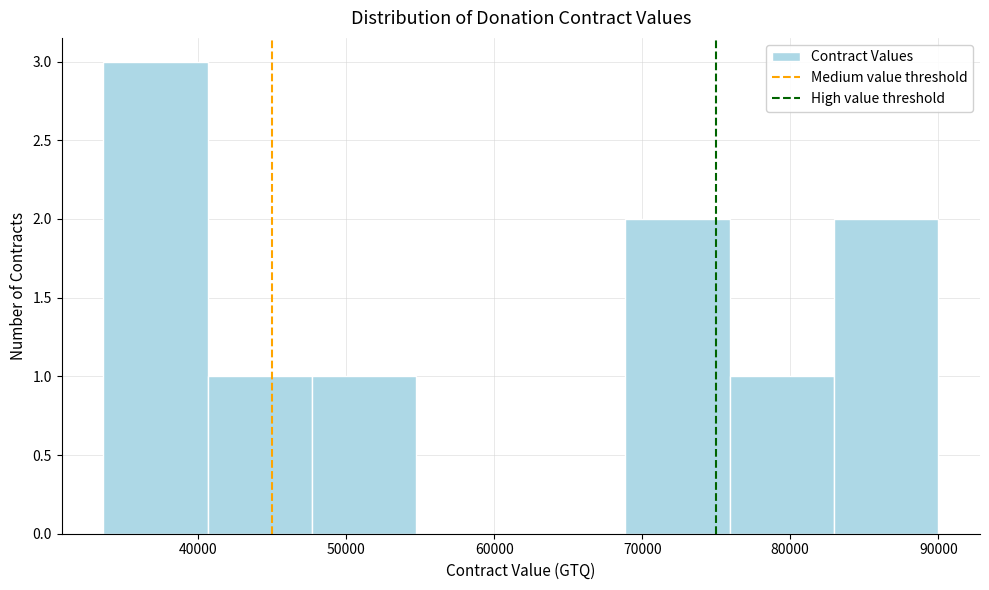

Reading left to right, list every bar in this chart as the range it spans on the x-axis followed by its height. Neither the bar edges nor the heights are printed on the chart, so give them approximately, as read against the axes.

34000 to 41000: 3
41000 to 48000: 1
48000 to 55000: 1
55000 to 62000: 0
62000 to 69000: 0
69000 to 76000: 2
76000 to 83000: 1
83000 to 90000: 2